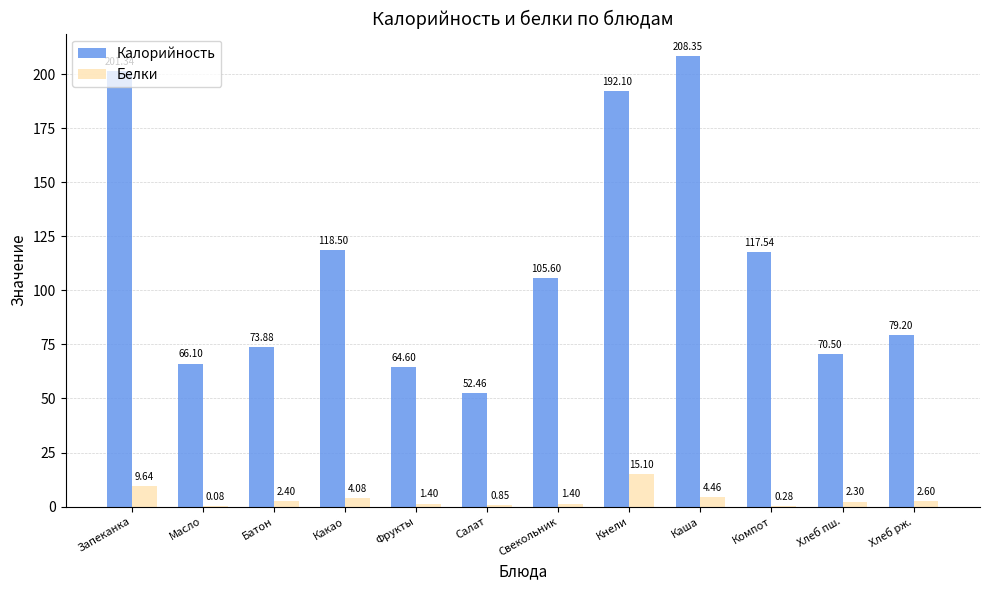

Between Хлеб пш. and Хлеб рж., which series saw the biggest shift?

Калорийность